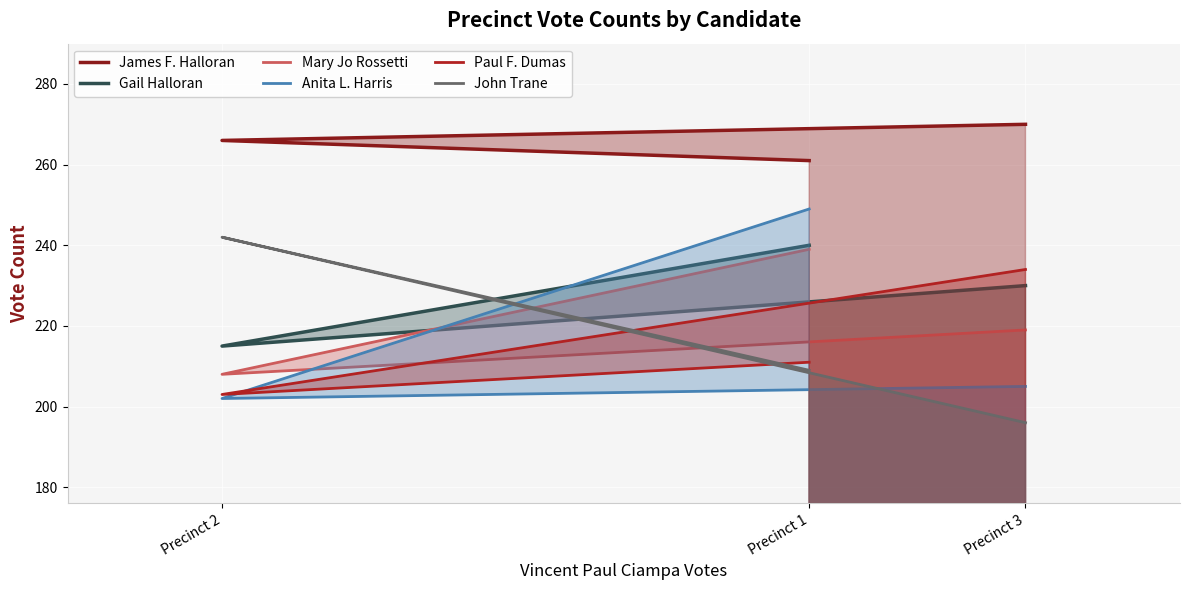

What is the sum of the Paul F. Dumas values at Precinct 3 and Precinct 1?

445